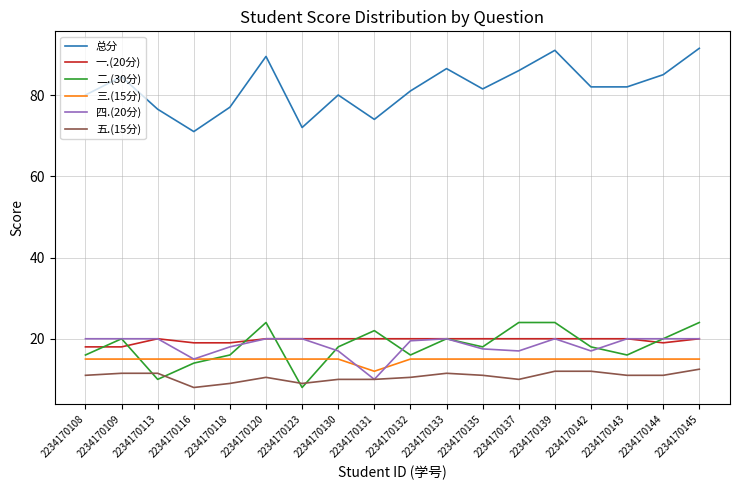

True or false: 三.(15分) and 一.(20分) cross at least once.

False